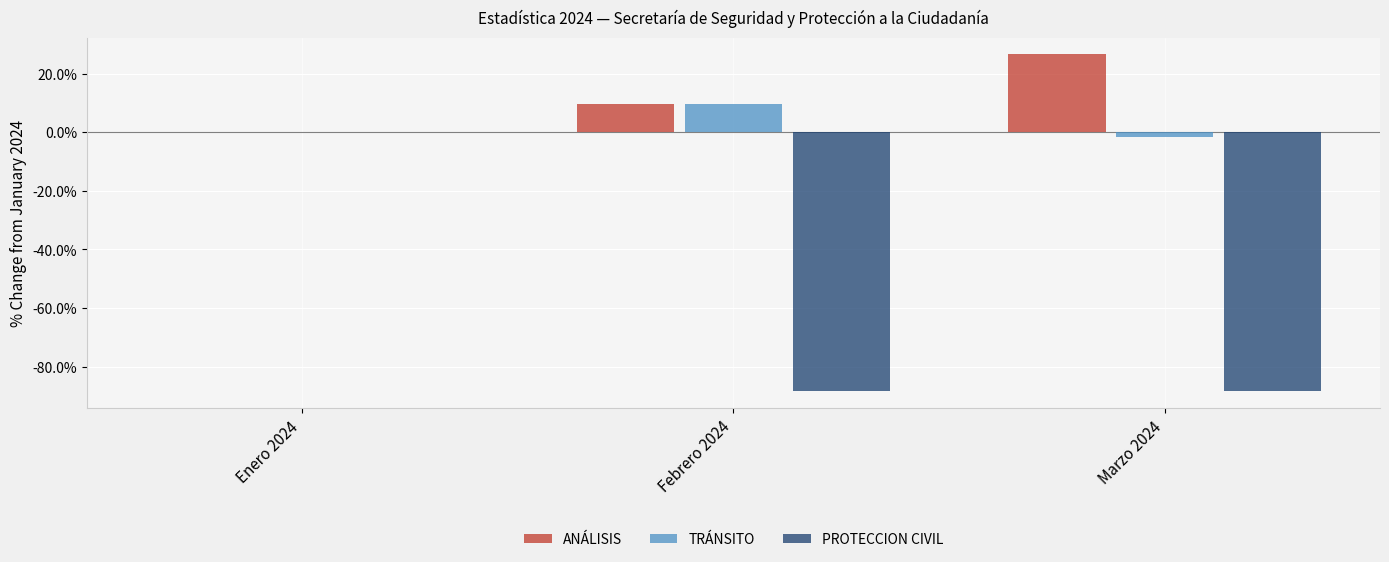

How many data points does each series have?

3